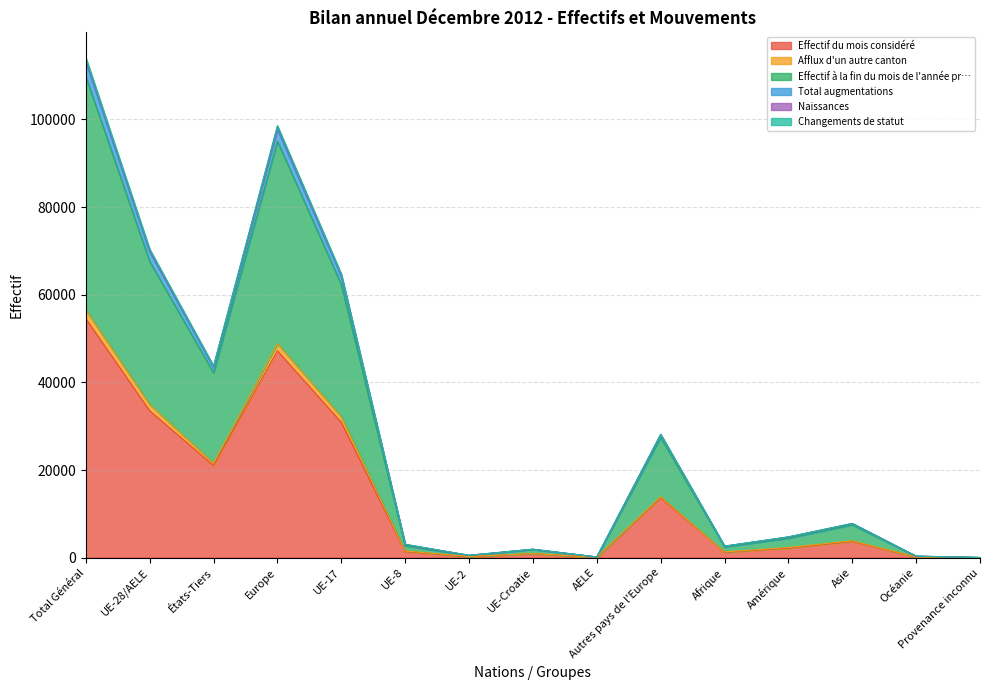

At which category does the chart reach its peak across all series?

Total Général